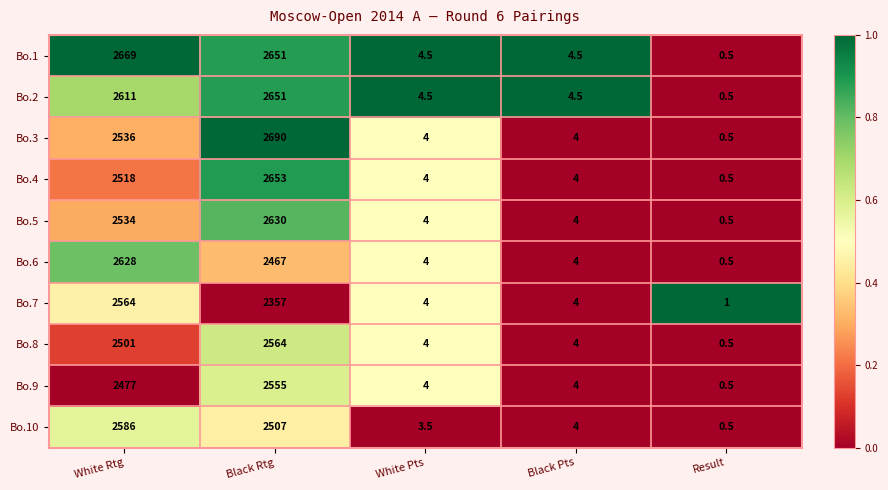

How many values in the Bo.6 series are below 4?

1